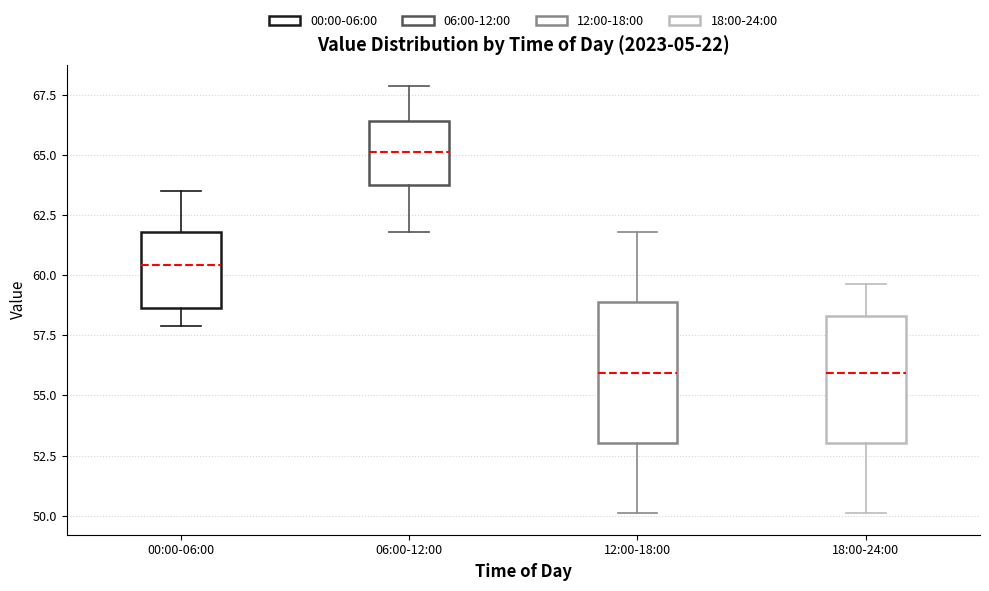

Reading left to right, transcribe this box plot: for each box, give where its median line is, the range the box spans, and where its two whiskers end, as read against the y-axis. The values are not printed on the chart, so give them approximately, as read against the axis.

00:00-06:00: median 60.5, box 58.5 to 62.0, whiskers 58.0 to 63.5
06:00-12:00: median 65.0, box 64.0 to 66.5, whiskers 62.0 to 68.0
12:00-18:00: median 56.0, box 53.0 to 59.0, whiskers 50.0 to 62.0
18:00-24:00: median 56.0, box 53.0 to 58.5, whiskers 50.0 to 59.5